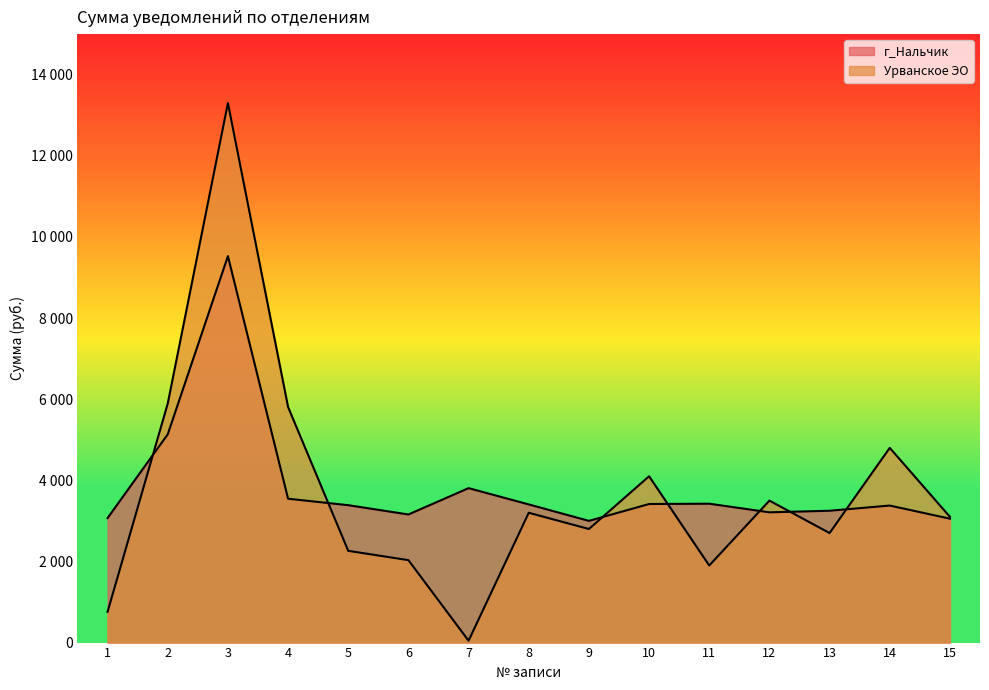

Where is Урванское ЭО nearest to the value 6672?

2